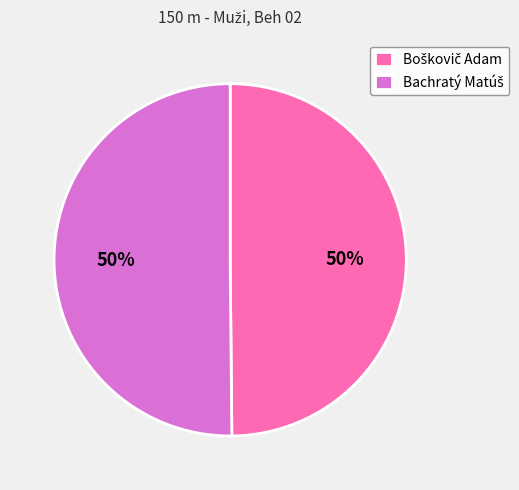

To the nearest percent, what is the average slice percentage?

50%